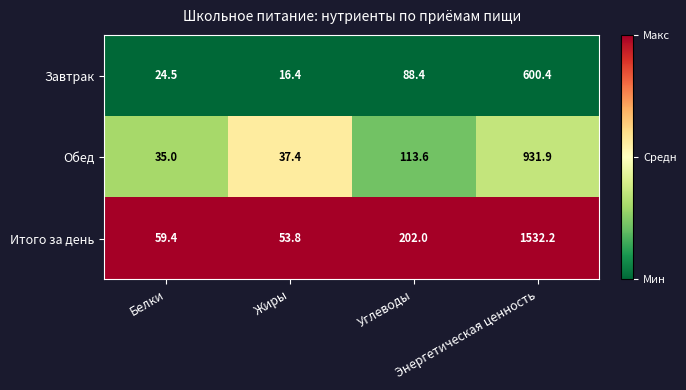

Which series has the largest range (max minus min)?

Итого за день